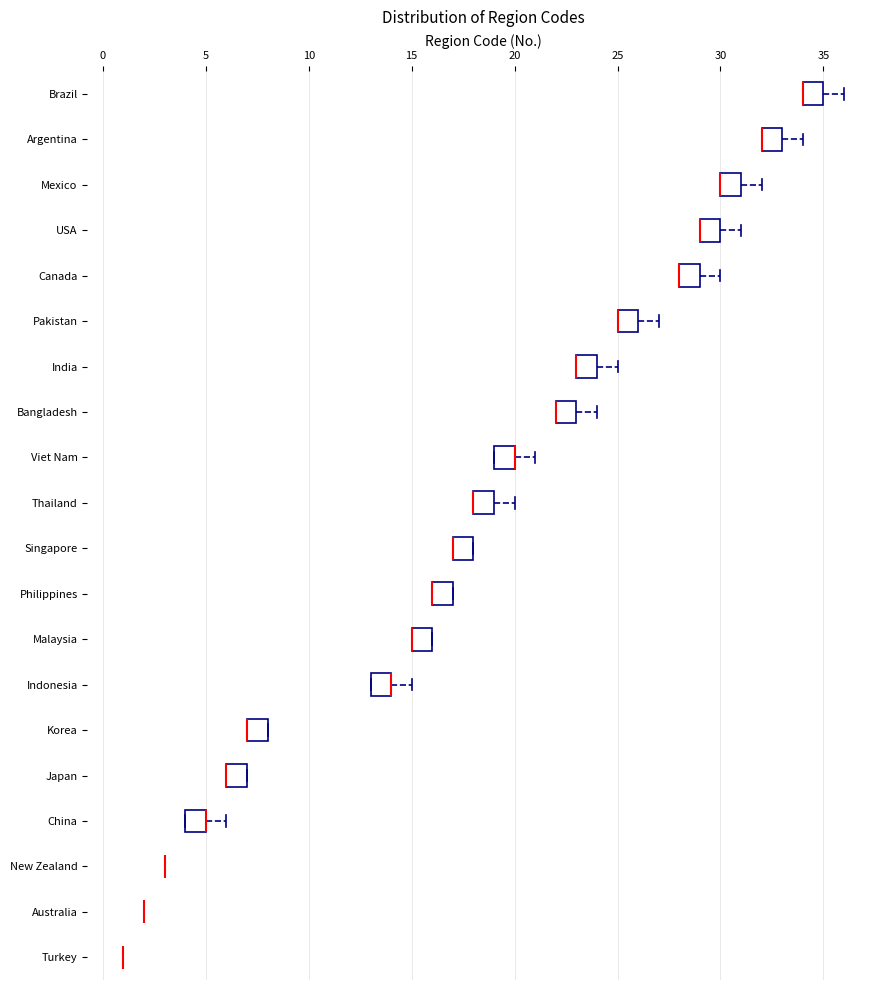

Reading bottom to top, transcribe this box plot: for each box, give where its median line is, the range the box spans, and where its two whiskers end, as read against the x-axis. The values are not printed on the chart, so give them approximately, as read against the axis.

Turkey: box collapsed to a line at 1, whiskers 1 to 1
Australia: box collapsed to a line at 2, whiskers 2 to 2
New Zealand: box collapsed to a line at 3, whiskers 3 to 3
China: median 5 (drawn on the box's right edge), box 4 to 5, whiskers 4 to 6
Japan: median 6 (drawn on the box's left edge), box 6 to 7, whiskers 6 to 7
Korea: median 7 (drawn on the box's left edge), box 7 to 8, whiskers 7 to 8
Indonesia: median 14 (drawn on the box's right edge), box 13 to 14, whiskers 13 to 15
Malaysia: median 15 (drawn on the box's left edge), box 15 to 16, whiskers 15 to 16
Philippines: median 16 (drawn on the box's left edge), box 16 to 17, whiskers 16 to 17
Singapore: median 17 (drawn on the box's left edge), box 17 to 18, whiskers 17 to 18
Thailand: median 18 (drawn on the box's left edge), box 18 to 19, whiskers 18 to 20
Viet Nam: median 20 (drawn on the box's right edge), box 19 to 20, whiskers 19 to 21
Bangladesh: median 22 (drawn on the box's left edge), box 22 to 23, whiskers 22 to 24
India: median 23 (drawn on the box's left edge), box 23 to 24, whiskers 23 to 25
Pakistan: median 25 (drawn on the box's left edge), box 25 to 26, whiskers 25 to 27
Canada: median 28 (drawn on the box's left edge), box 28 to 29, whiskers 28 to 30
USA: median 29 (drawn on the box's left edge), box 29 to 30, whiskers 29 to 31
Mexico: median 30 (drawn on the box's left edge), box 30 to 31, whiskers 30 to 32
Argentina: median 32 (drawn on the box's left edge), box 32 to 33, whiskers 32 to 34
Brazil: median 34 (drawn on the box's left edge), box 34 to 35, whiskers 34 to 36